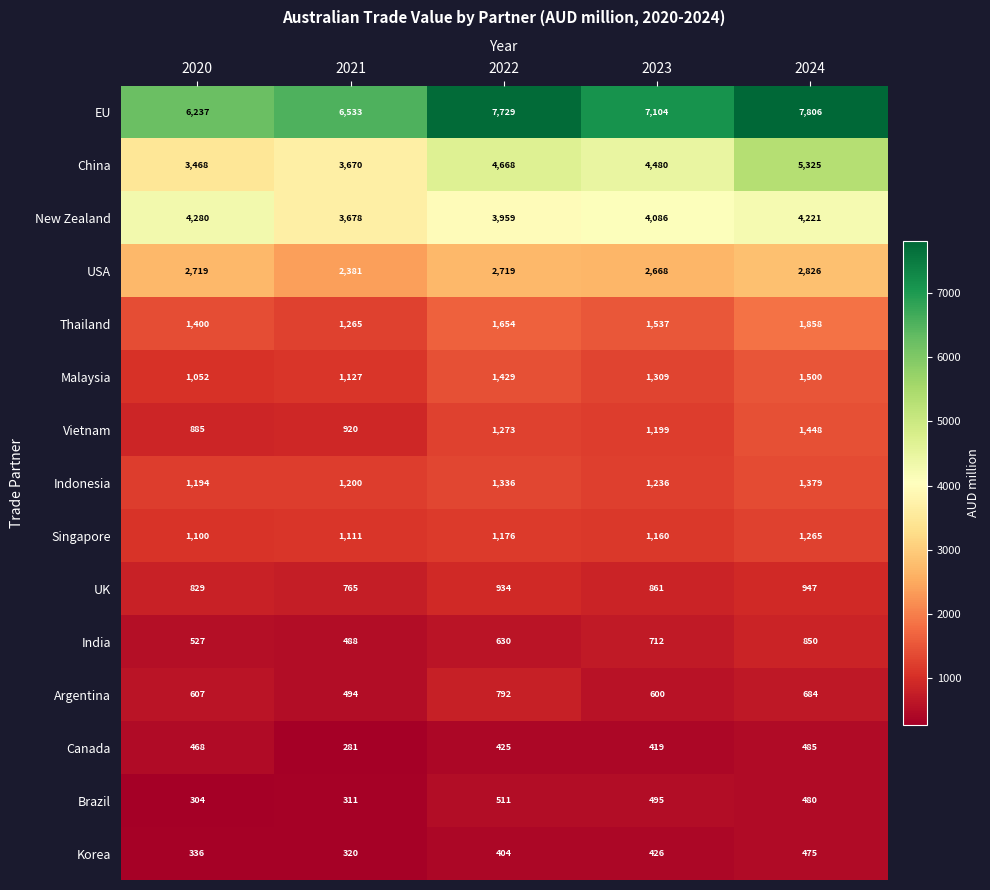

How many distinct data groups are displayed?

15